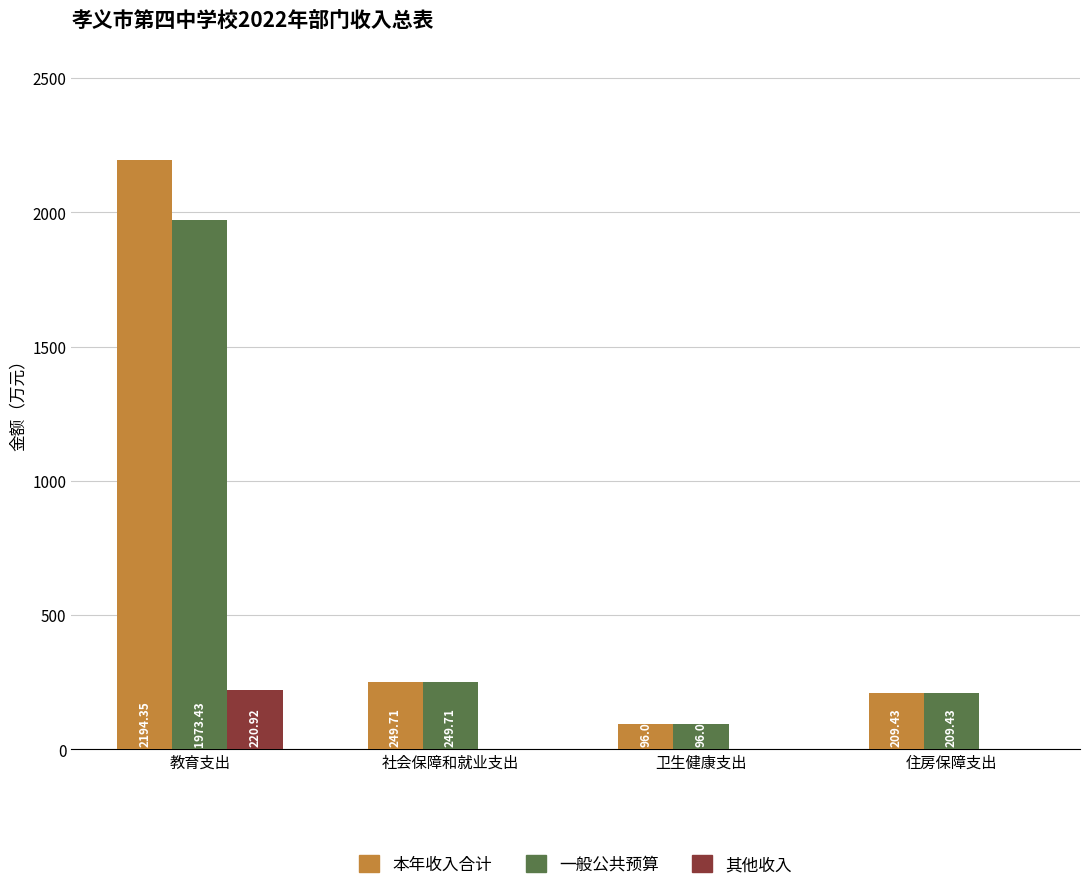

At which category does the chart reach its peak across all series?

教育支出